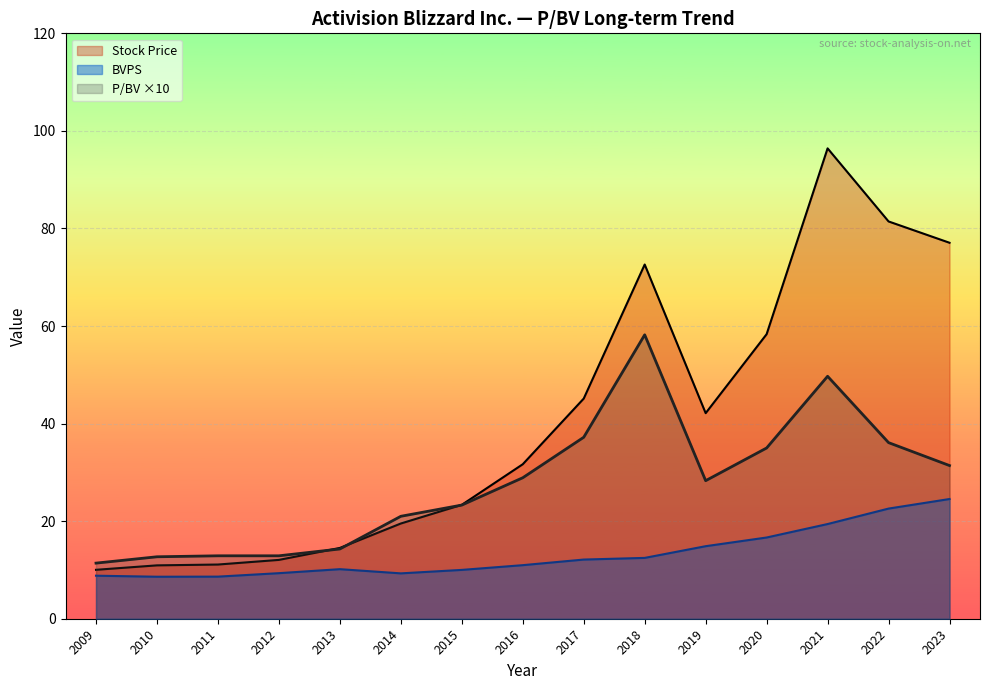

What is the minimum value for Stock Price?

10.0